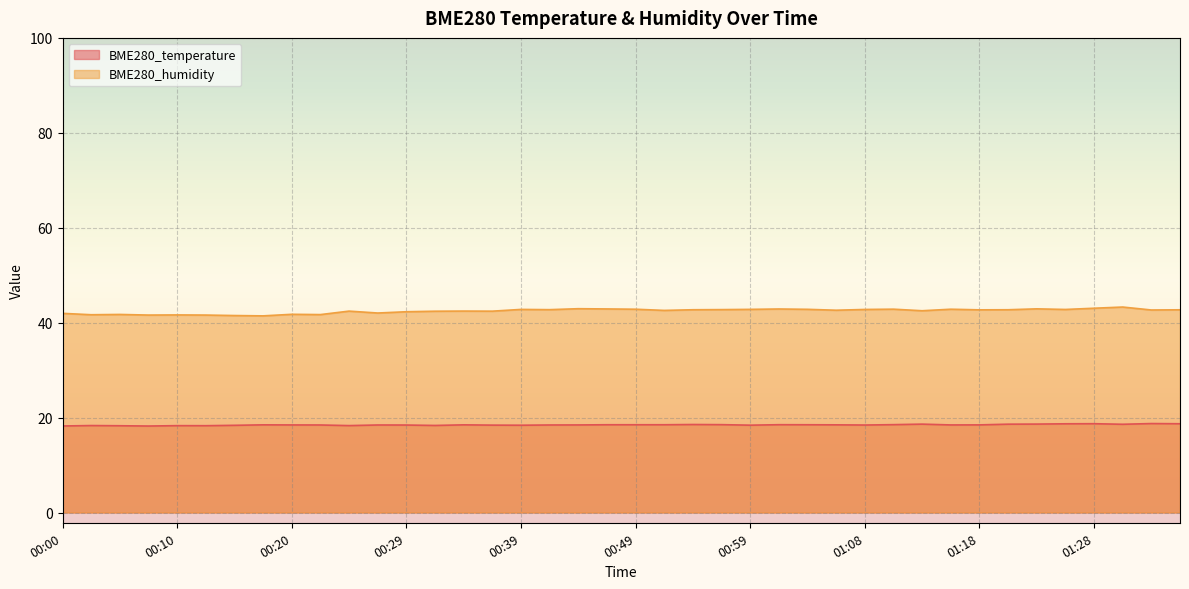

At which label does BME280_temperature reach its peak?

01:33